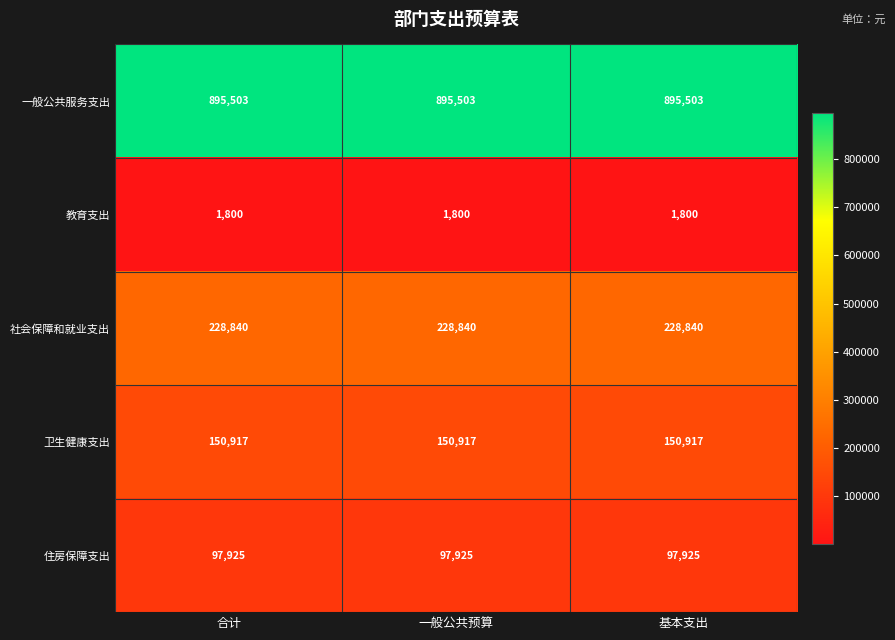

What is the difference between the highest and lowest values at 基本支出?

893703